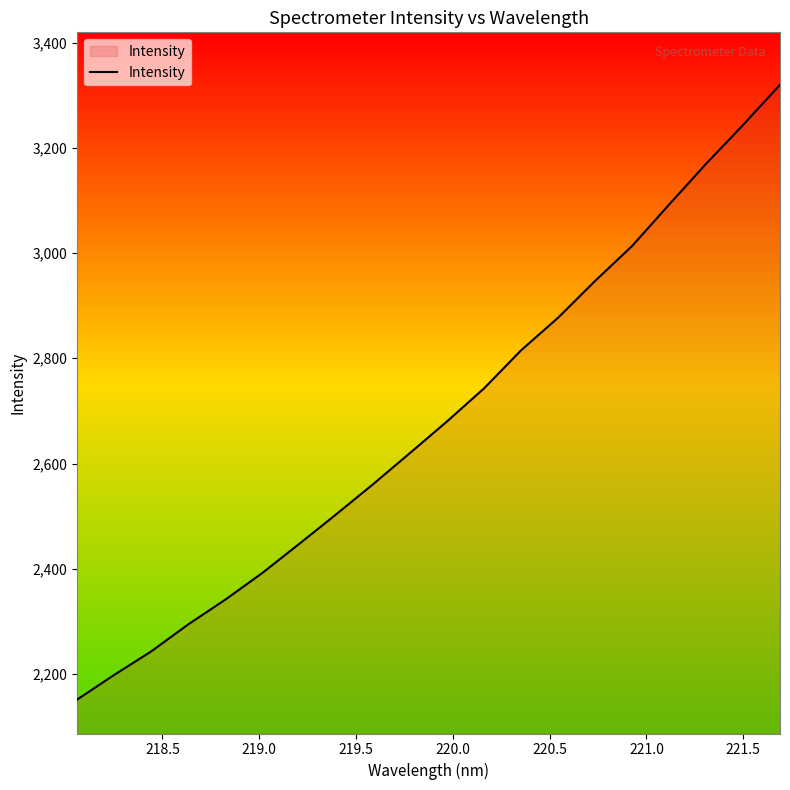

Count the number of values greater than 2680.

10